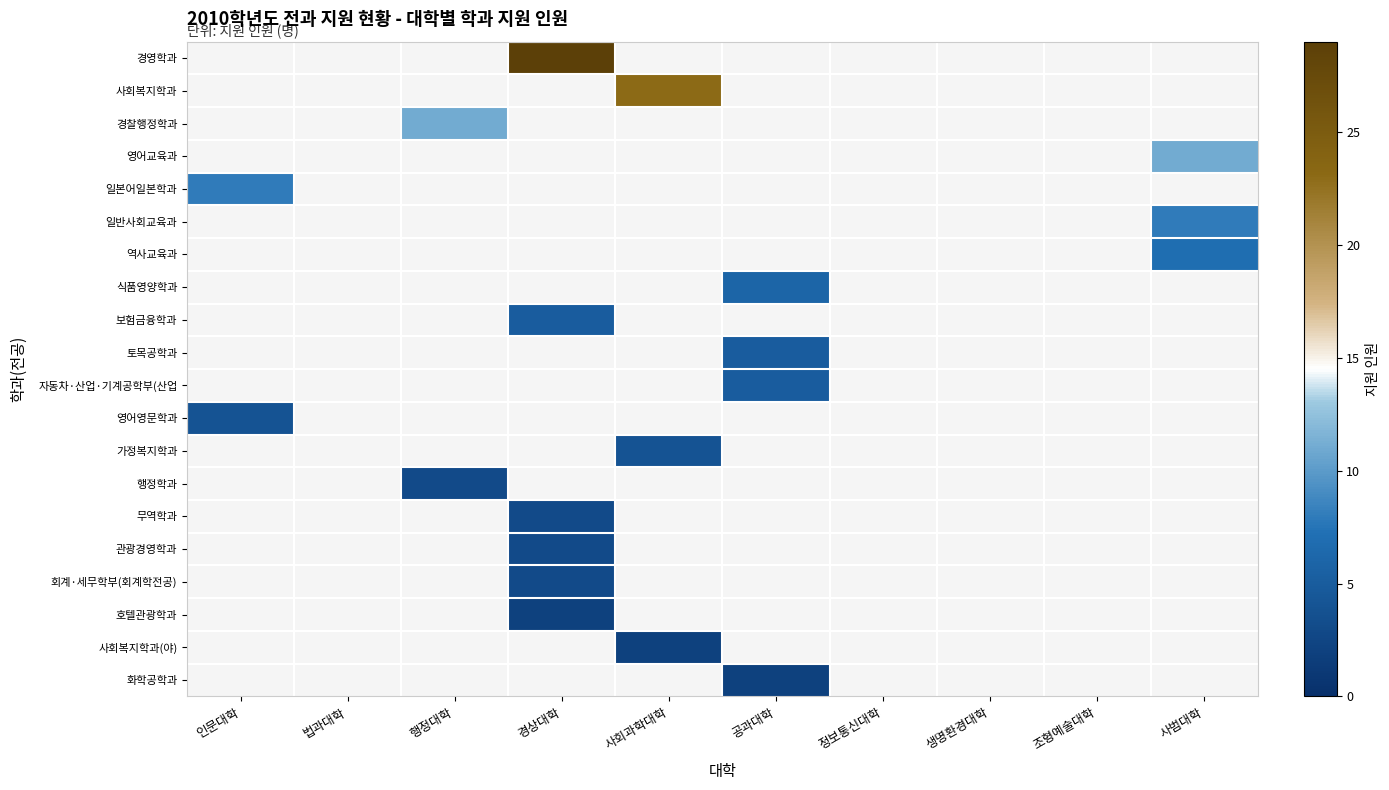

Rank the categories by 영어영문학과 value from highest to lowest.

인문대학, 법과대학, 행정대학, 경상대학, 사회과학대학, 공과대학, 정보통신대학, 생명환경대학, 조형예술대학, 사범대학